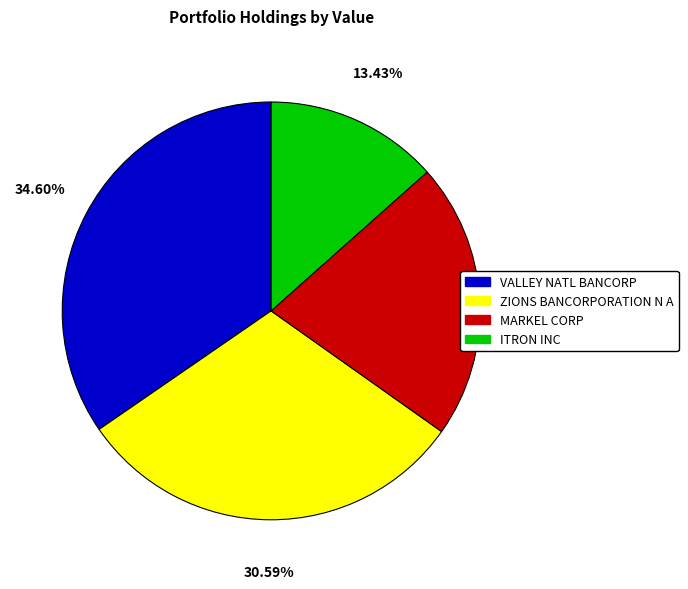

To the nearest percent, what percentage of the pie is VALLEY NATL BANCORP?

35%